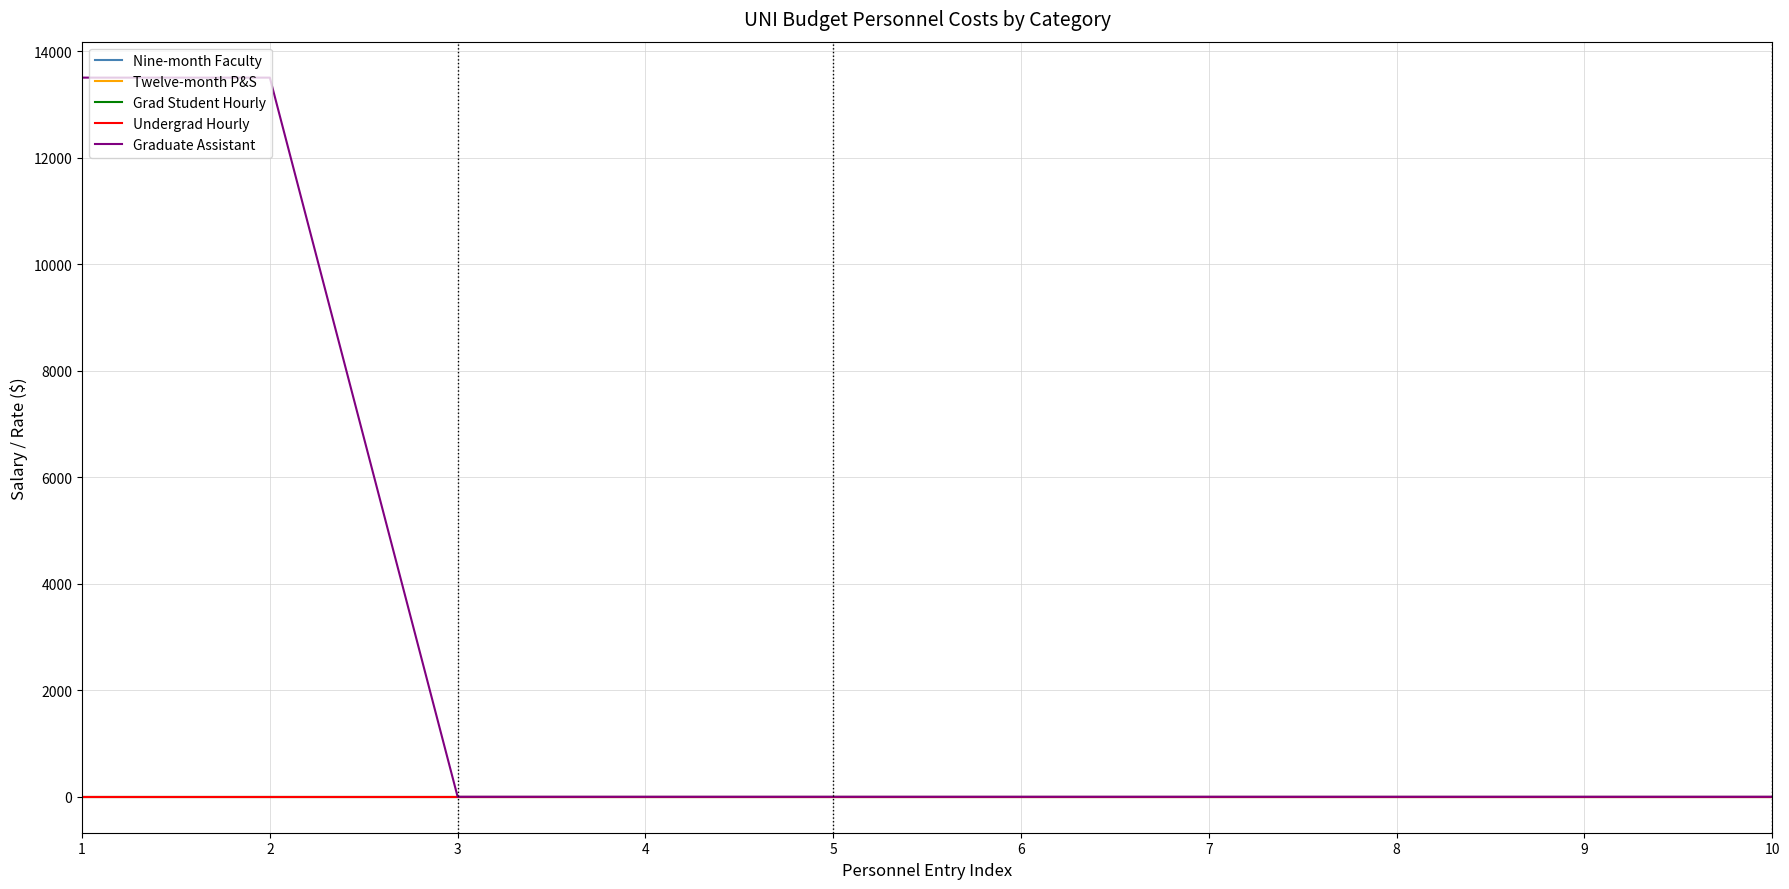

True or false: Graduate Assistant and Nine-month Faculty cross at least once.

False